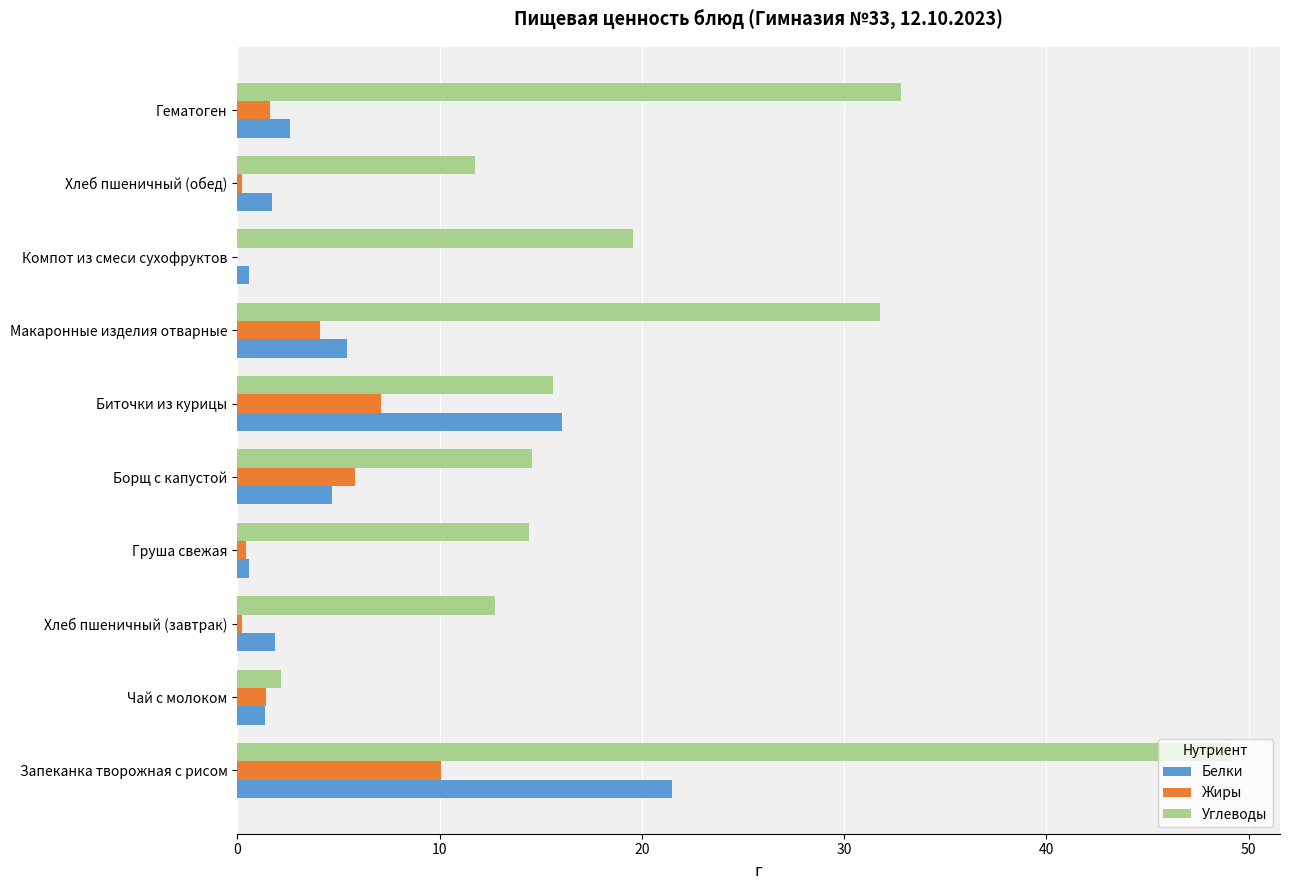

At which category is the sum across all series the highest?

Запеканка творожная с рисом